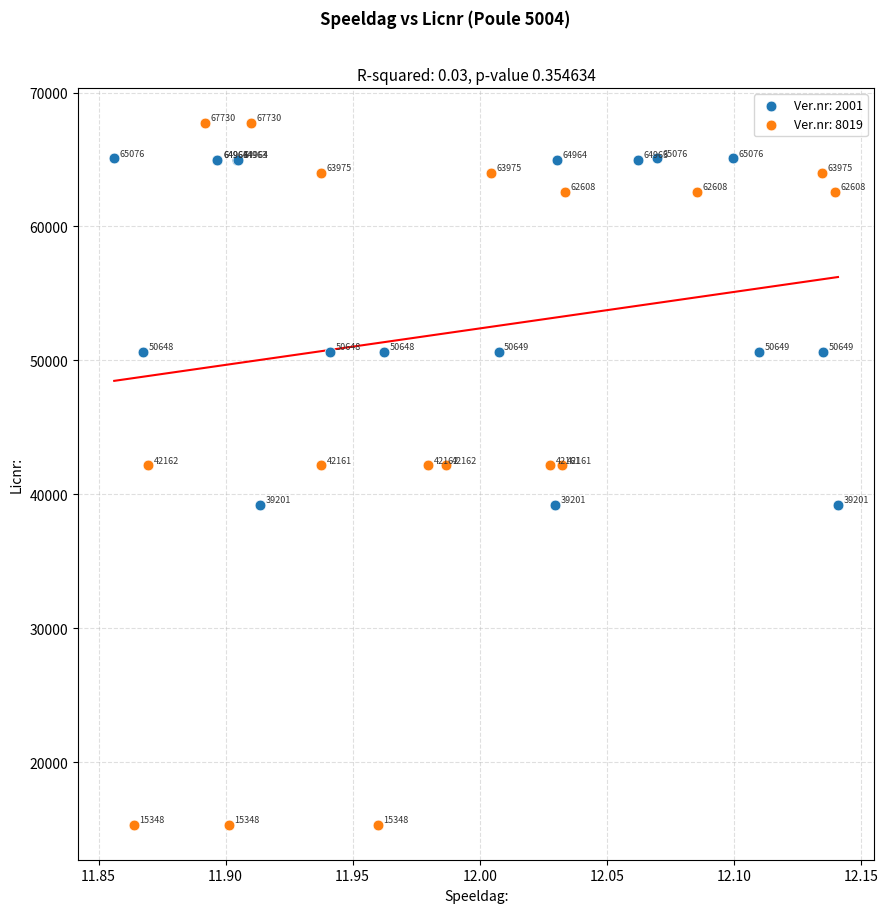

Which series has the largest Y range (max minus min)?

Ver.nr: 8019